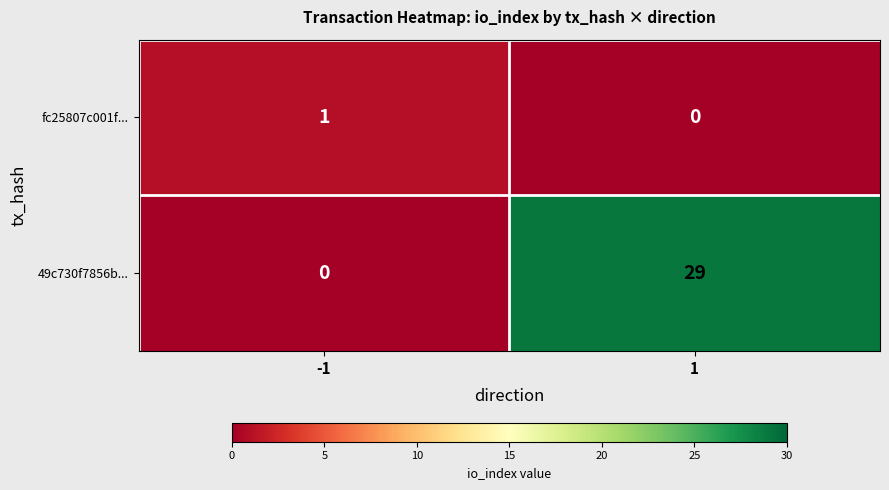

Which series changed the most between -1 and 1?

49c730f7856b...